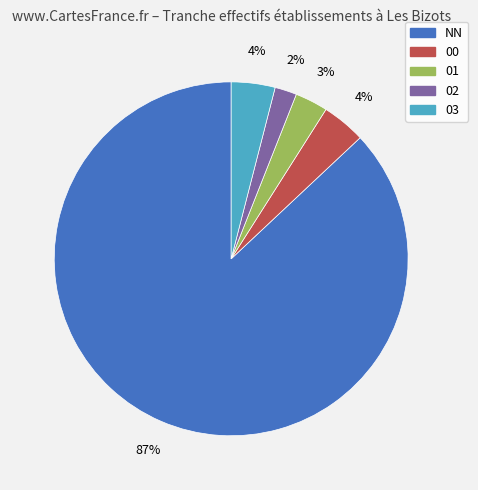

Combined, do 02 and 03 account for over 50%?

No